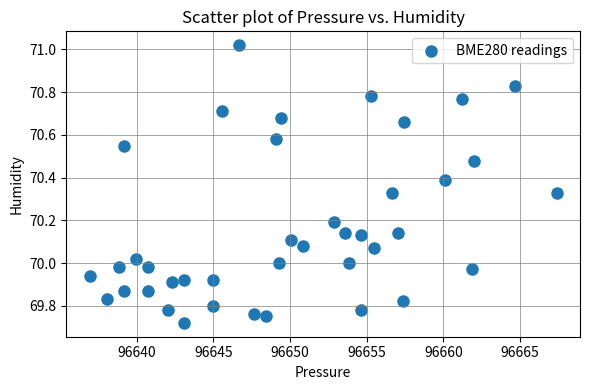

What is the range of Y values (max minus min)?

1.3